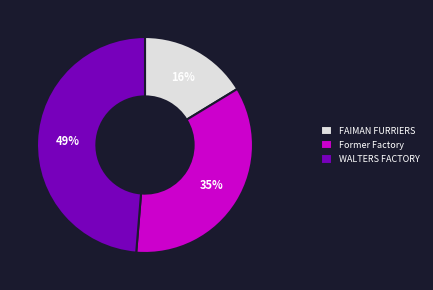

Between WALTERS FACTORY and Former Factory, which is larger?

WALTERS FACTORY